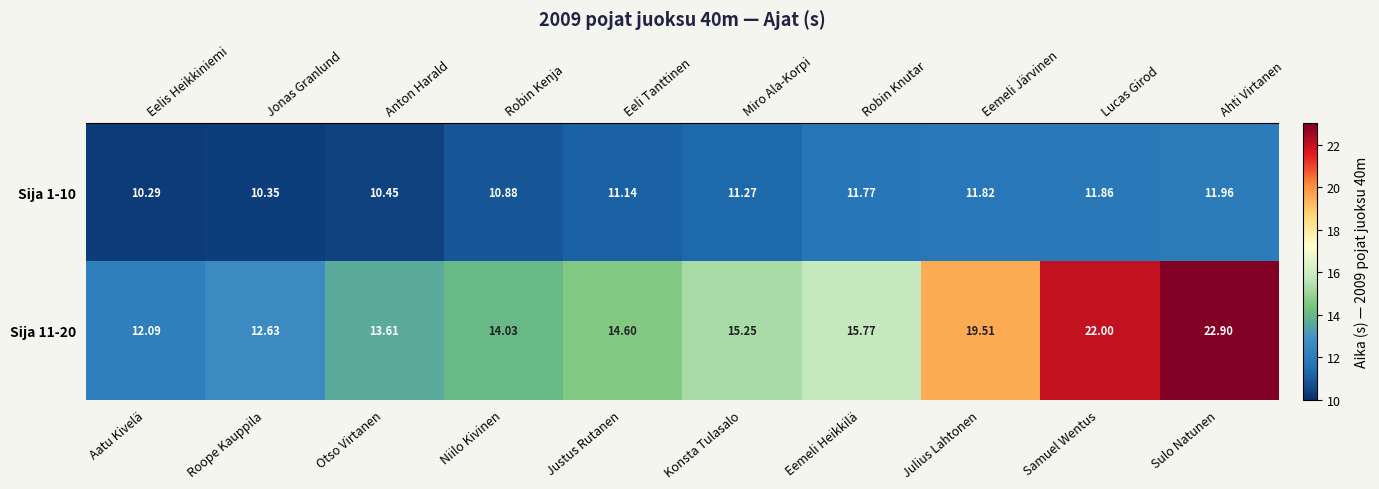

Where does the Sija 1-10 series first go above 11?

Justus Rutanen